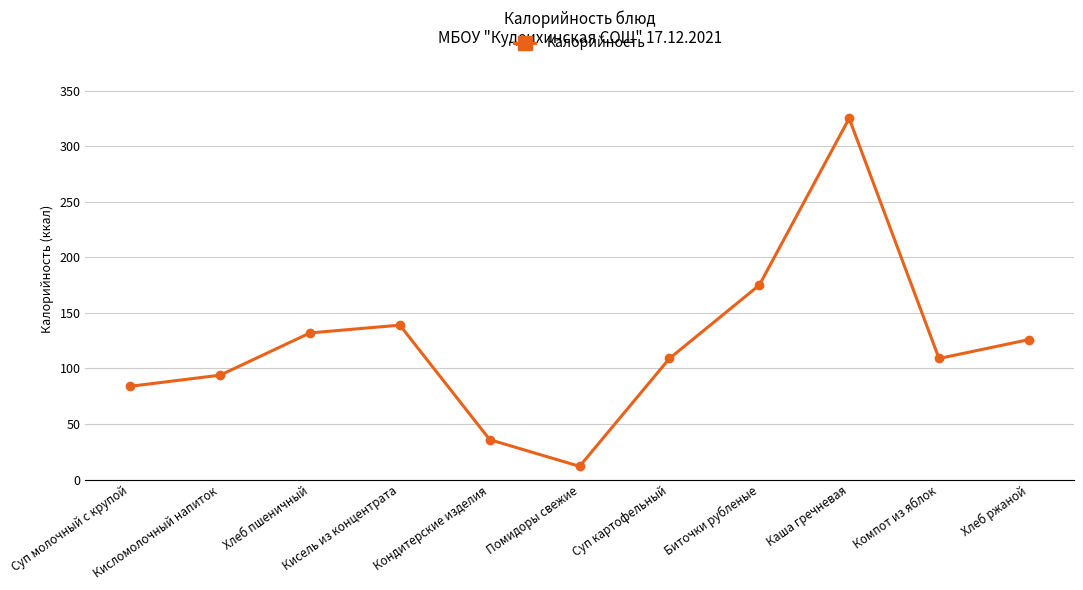

Is this an area chart (filled region under the line)?

No